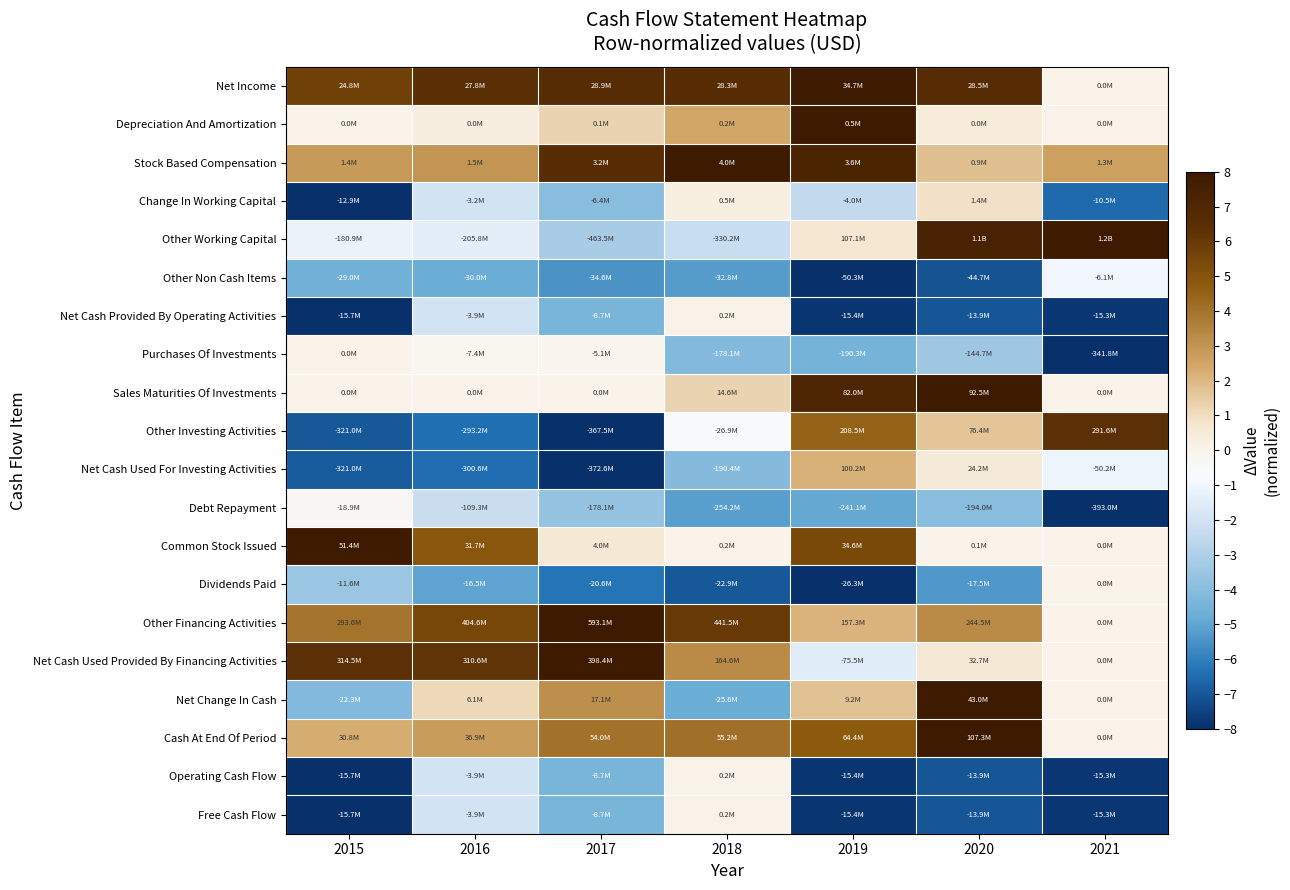

Between 2020 and 2015, which is larger?

2020